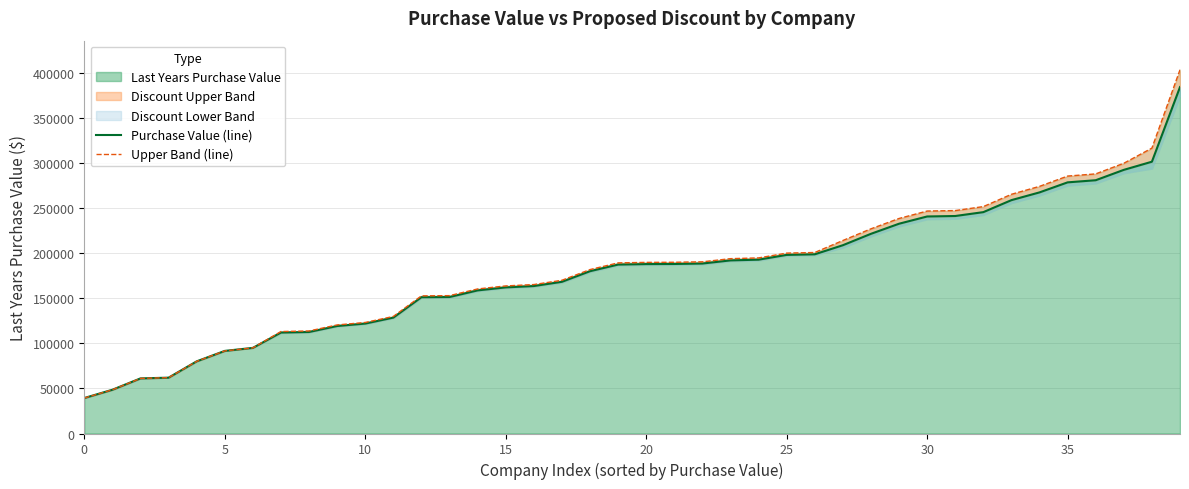

Count the number of categories in the chart.

40